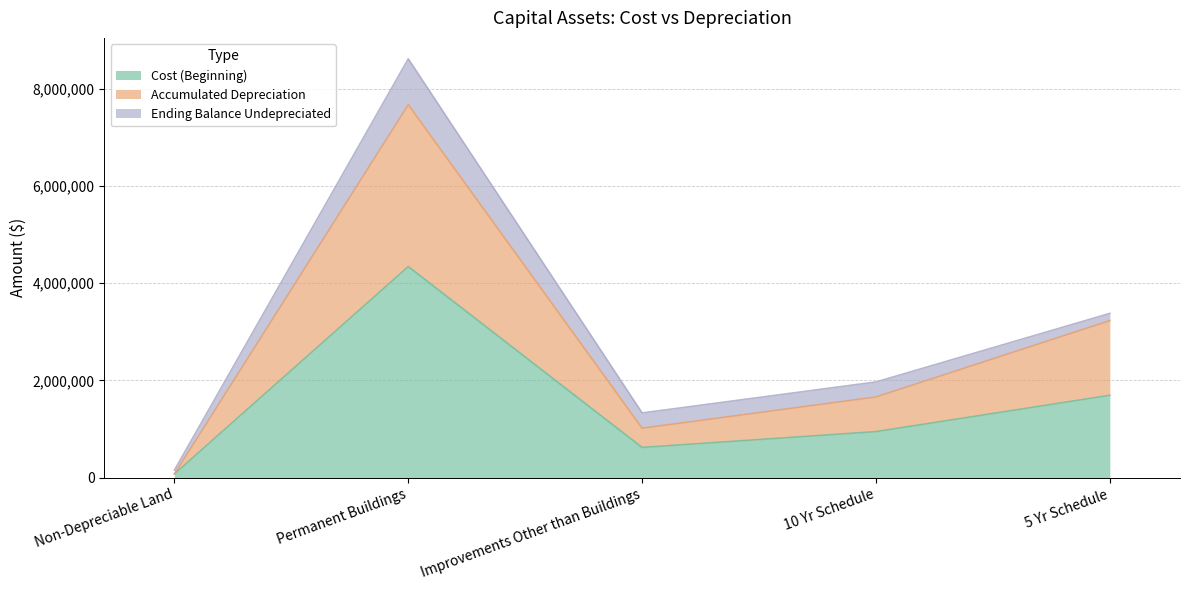

At which label does Accumulated Depreciation reach its peak?

Permanent Buildings